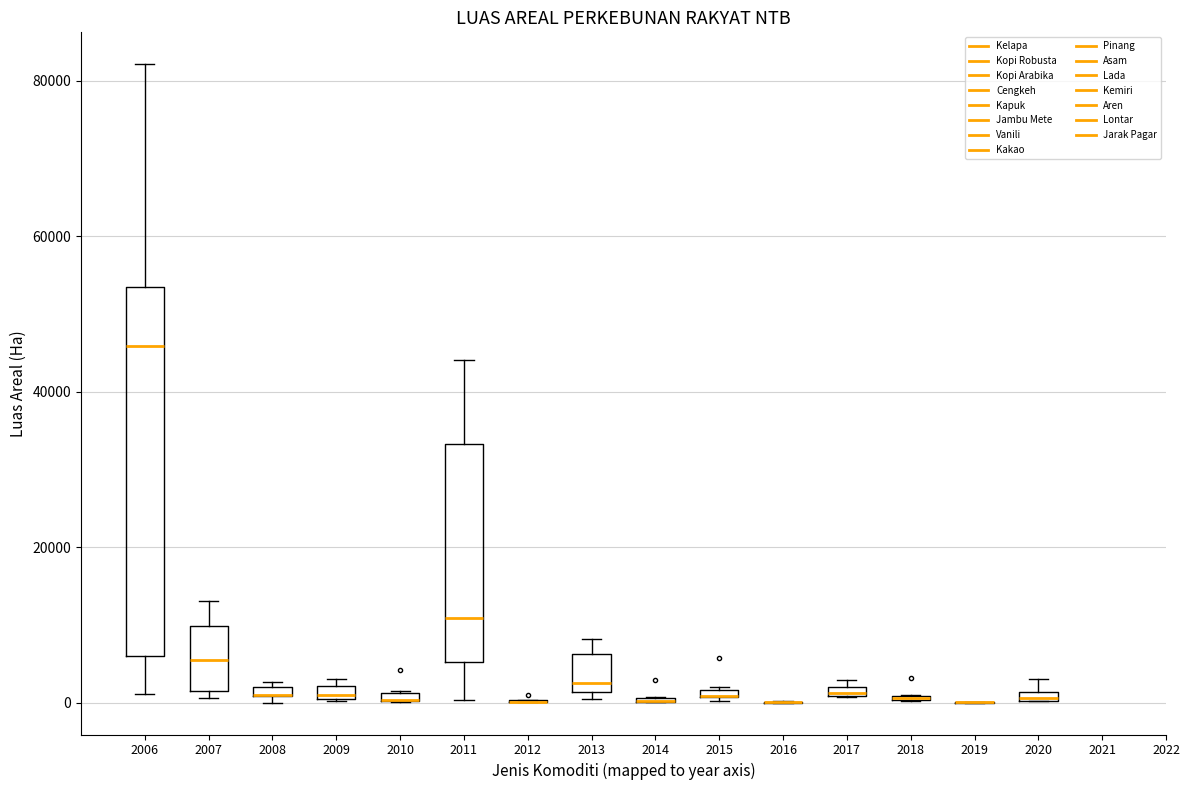

Which box is the tallest, from its lower edge to its upper edge?

2006